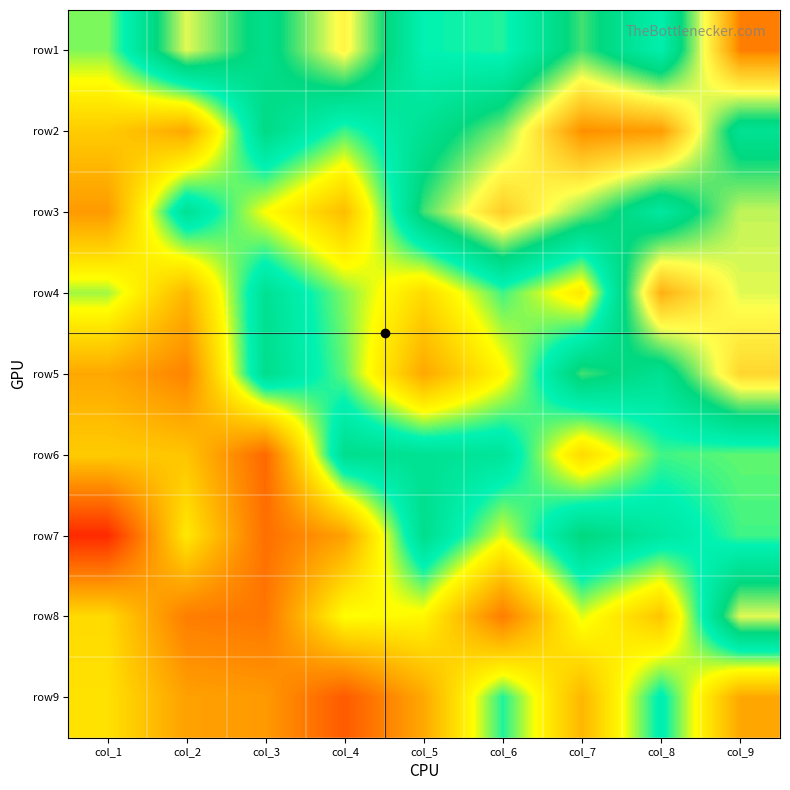

Which series has the largest range (max minus min)?

row2